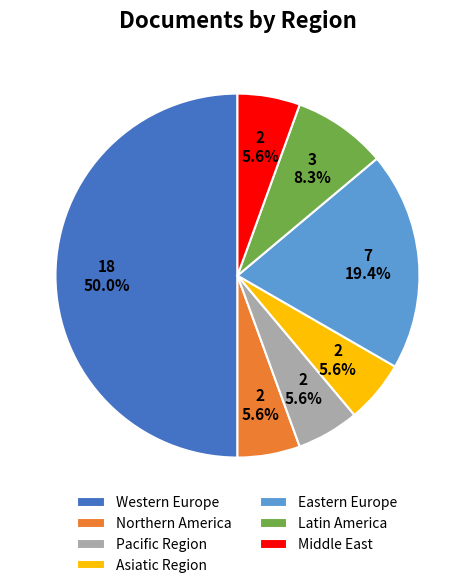

Count the number of slices in the pie.

7